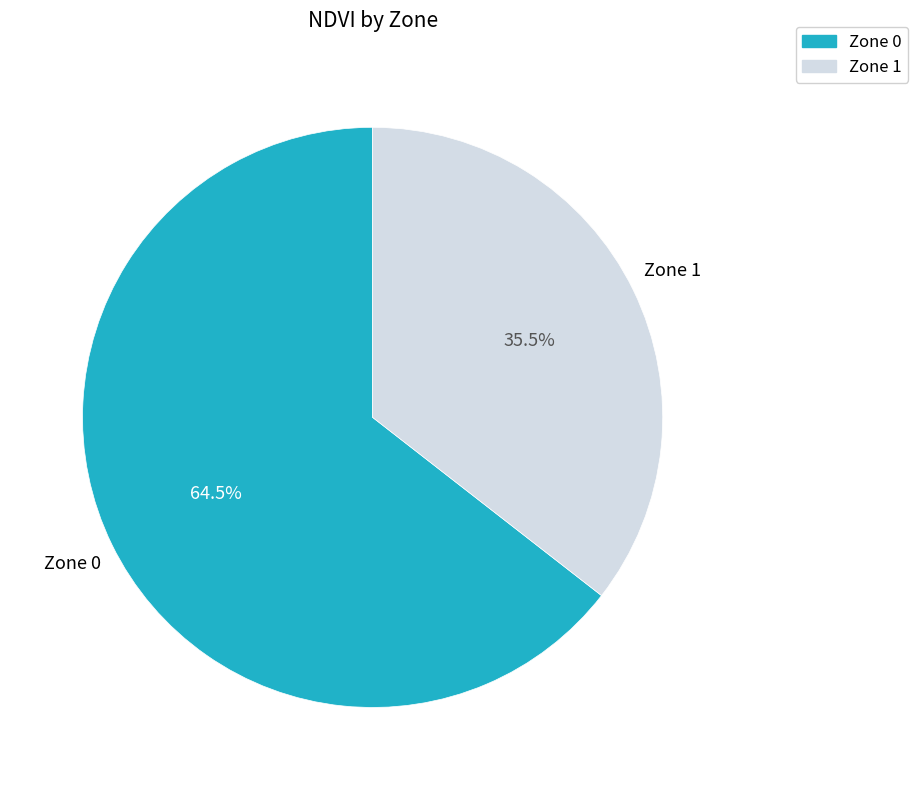

To the nearest percent, what is the difference between the largest and smallest slice percentages?

29%